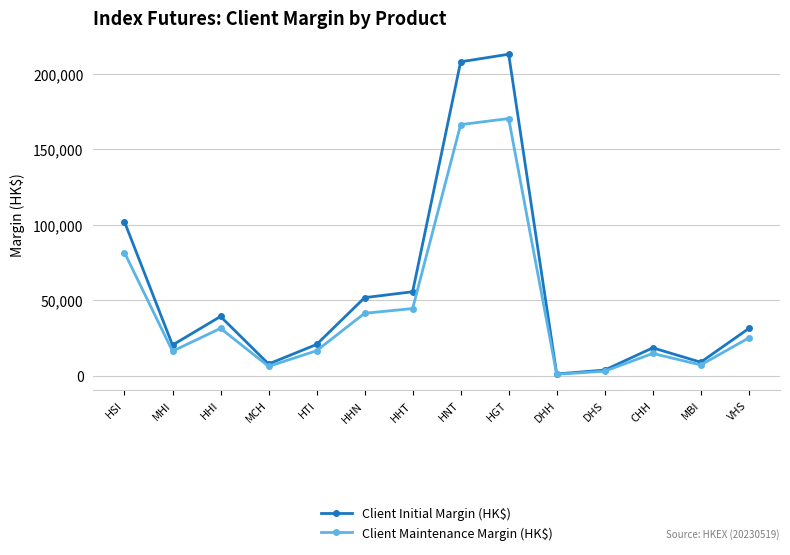

Which series changed the most between HHN and MBI?

Client Initial Margin (HK$)